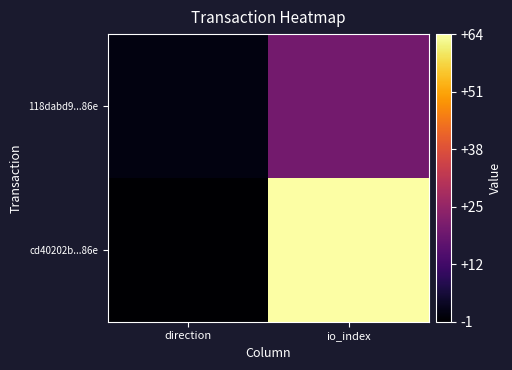

Which has a higher value, io_index or direction?

io_index